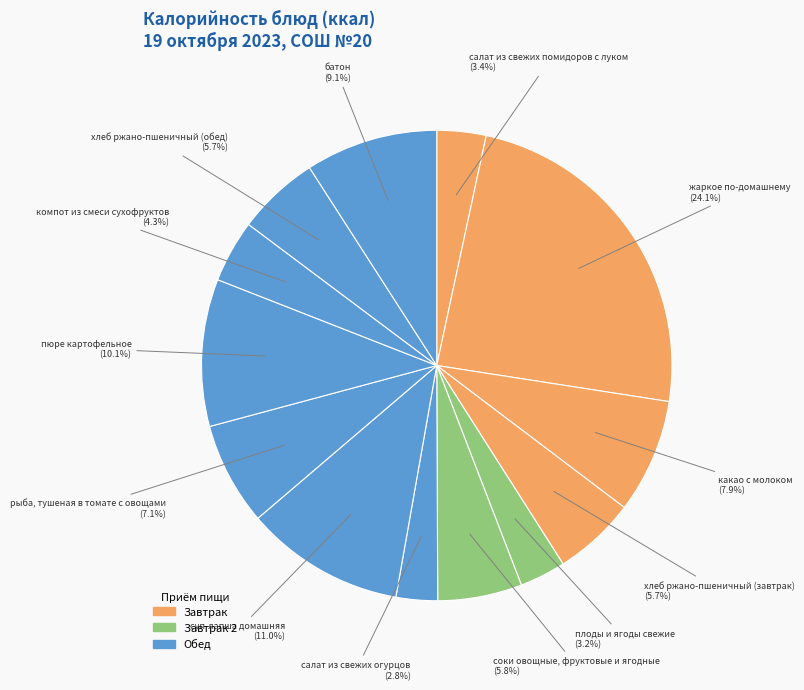

How many slices are in this pie chart?

13